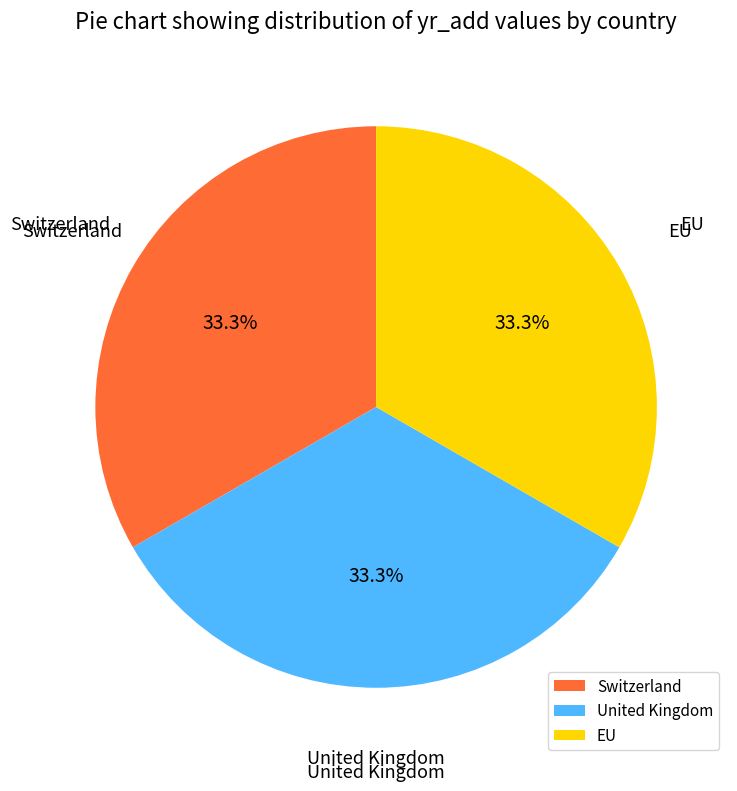

How many segments does this pie chart have?

3